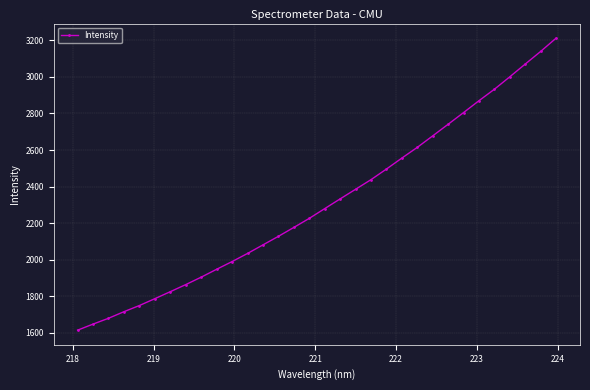

What is the sum of all values?

73916.6